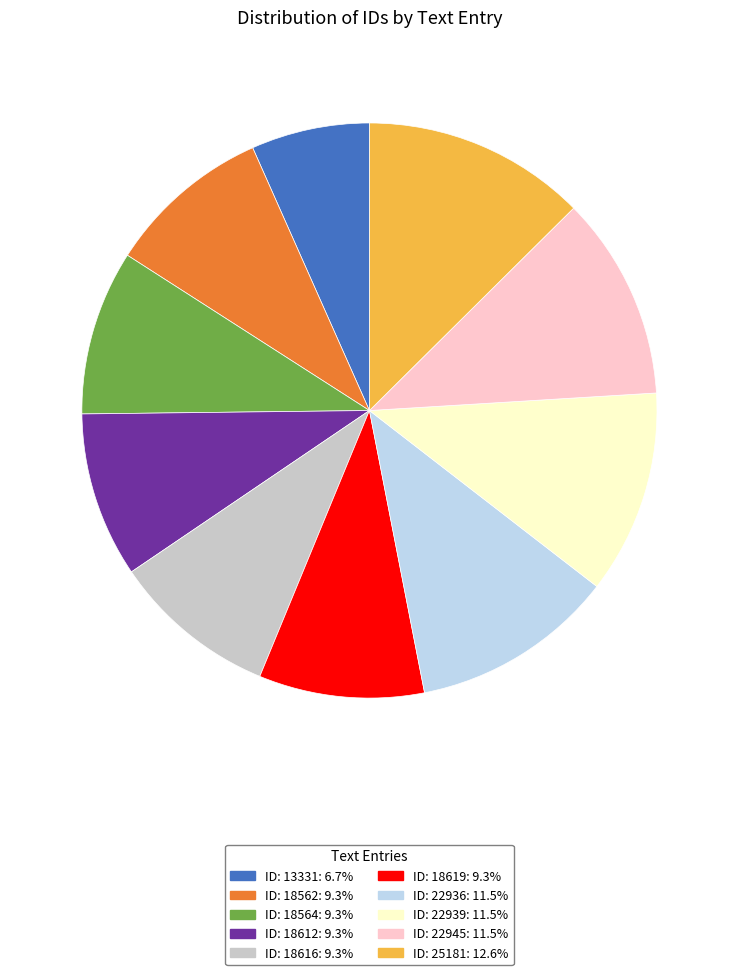

Is there a majority slice in this chart?

No